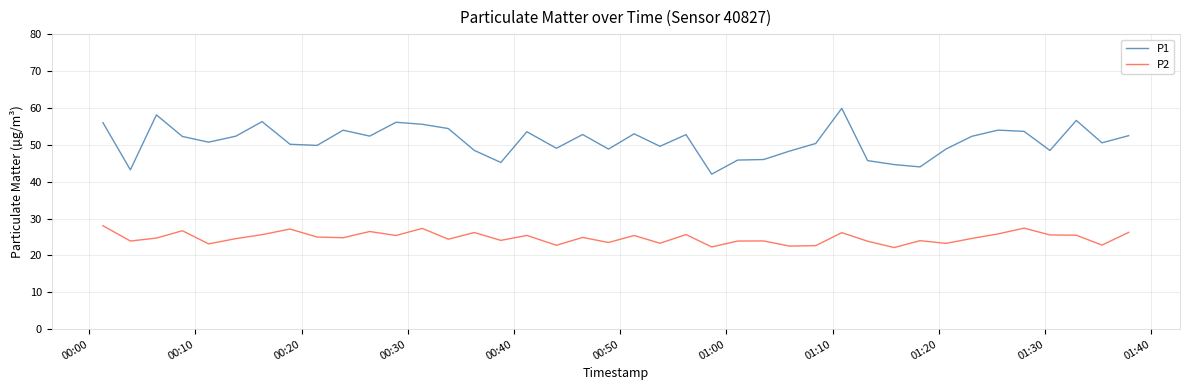

How many series are shown in this chart?

2